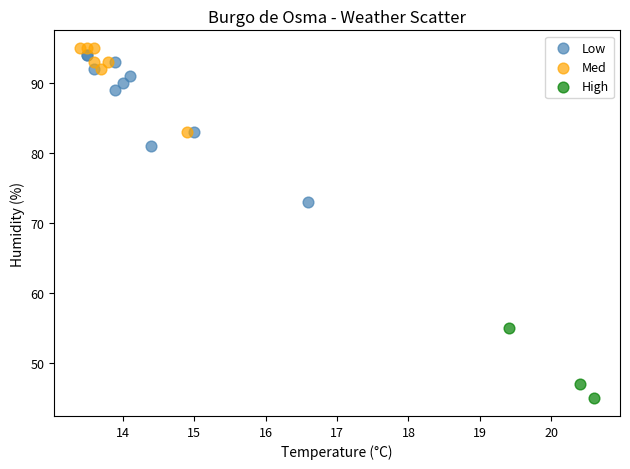

Which series contains the lowest Y value?

High